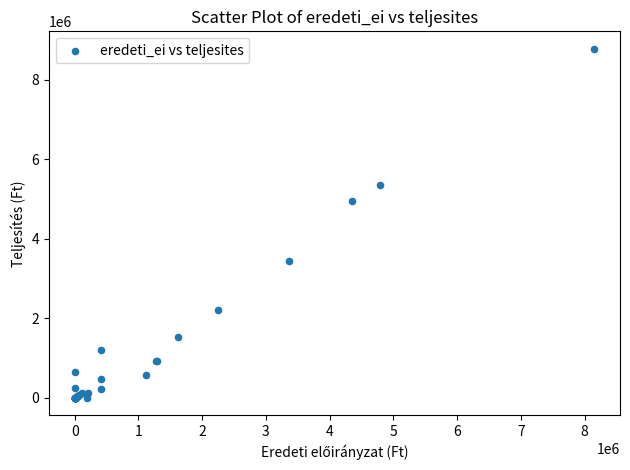

What Y value in the scatter plot is closest to 4390326?

4940819